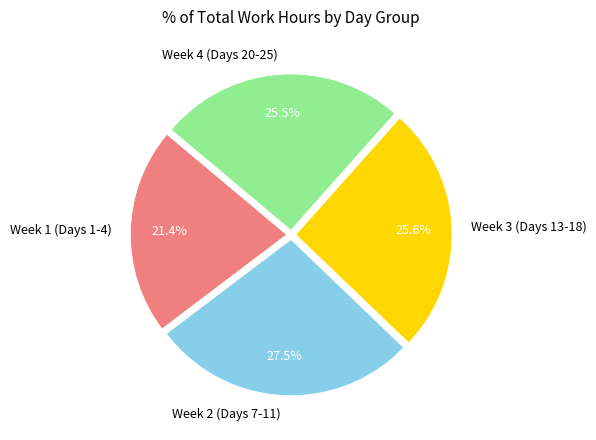

Does any single category account for the majority?

No